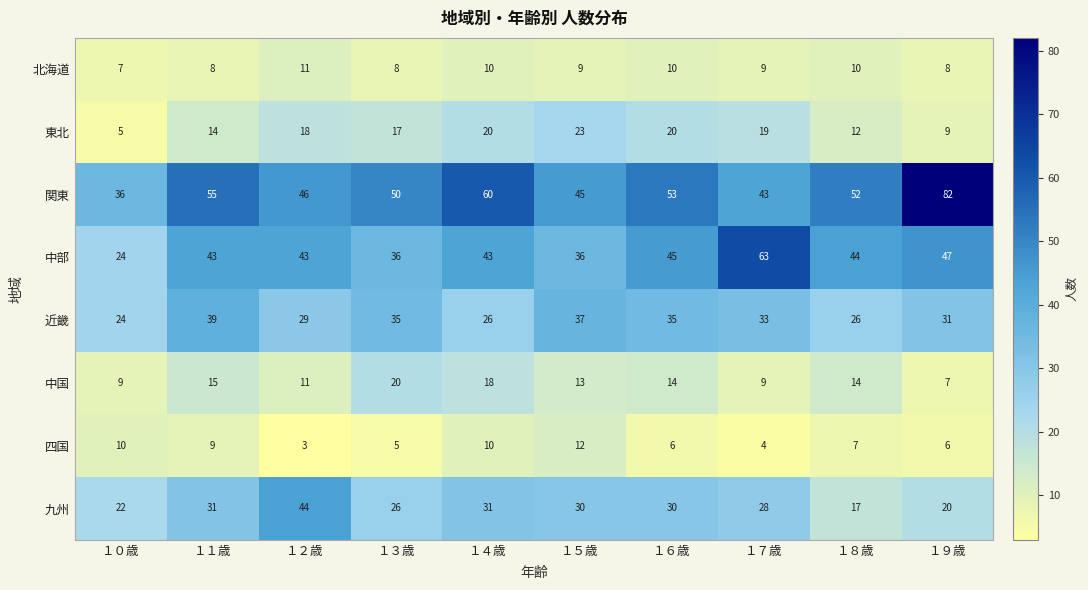

What is the sum of the 四国 values at １６歳 and １４歳?

16